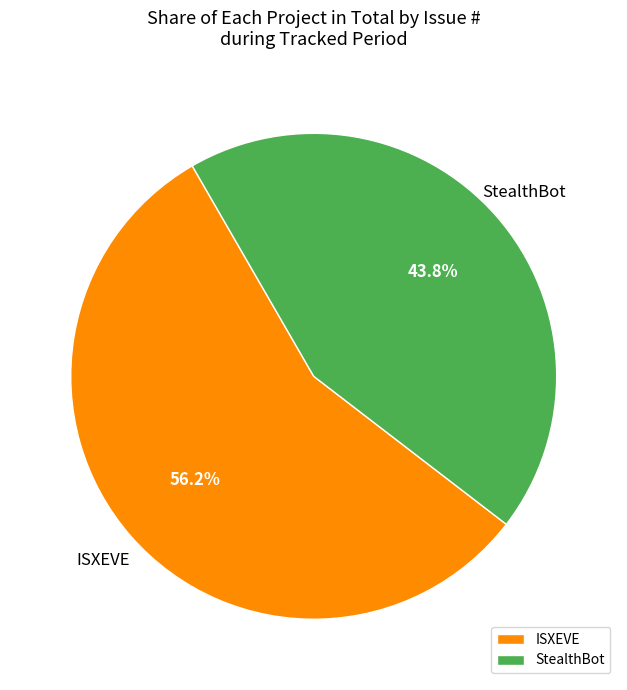

How many slices are in this pie chart?

2